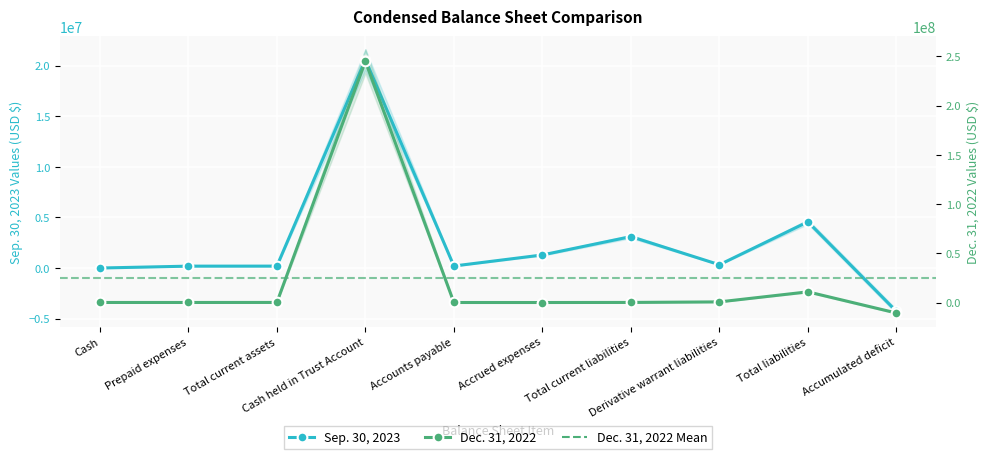

What is the difference between the Dec. 31, 2022 values at Accrued expenses and Total liabilities?

10833682